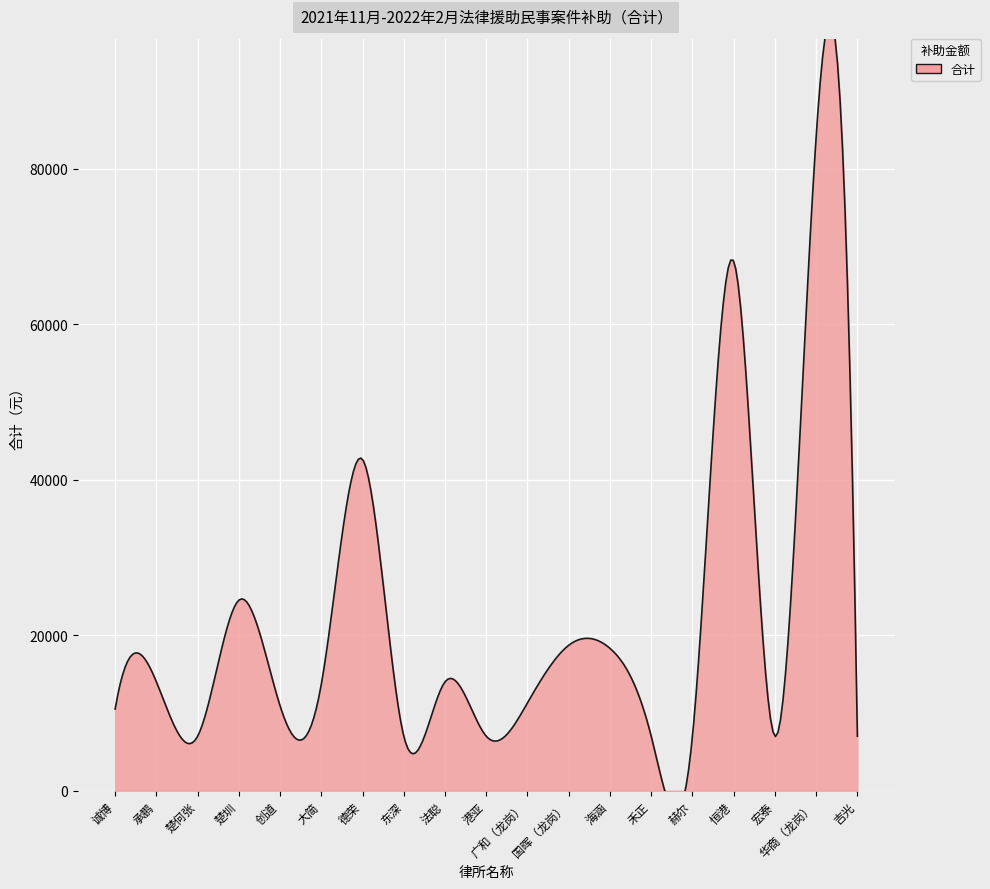

What is the value of the 5th point from the left?

10900